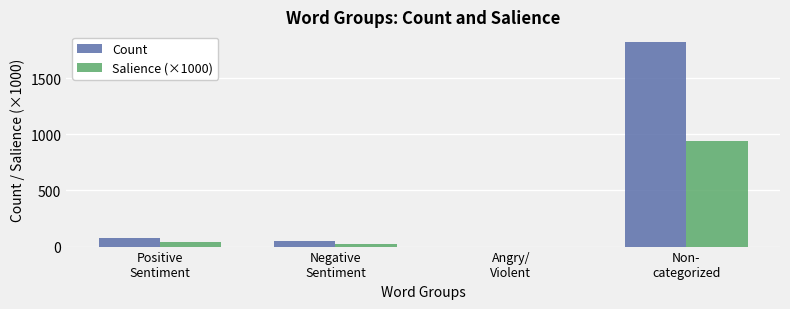

What are all the series names shown in the legend?

Count, Salience (×1000)